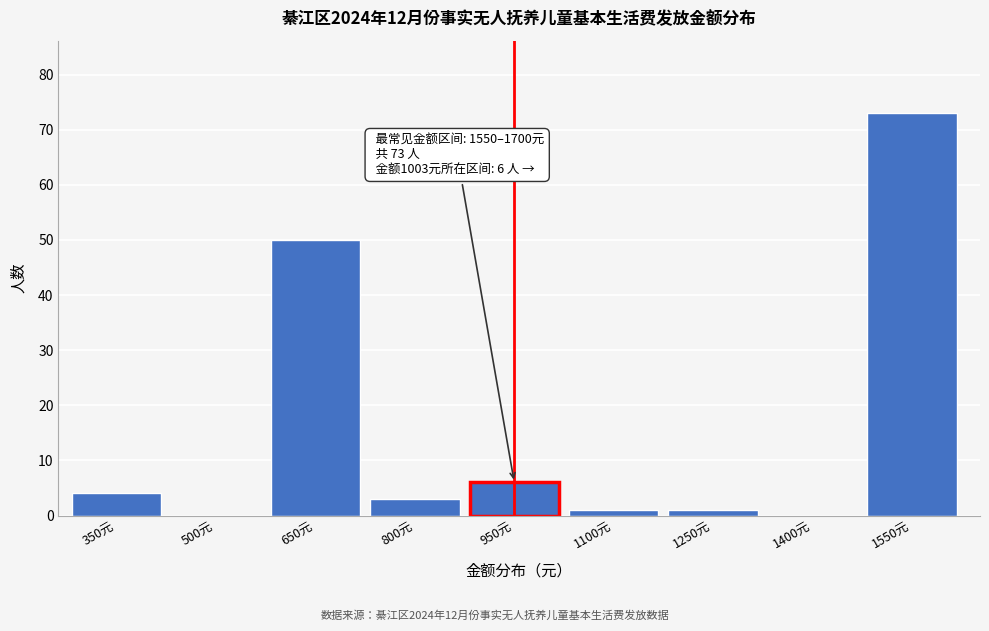

Reading right to left, what are all the values shown in this chart?

1550元=73	1400元=0	1250元=1	1100元=1	950元=6	800元=3	650元=50	500元=0	350元=4